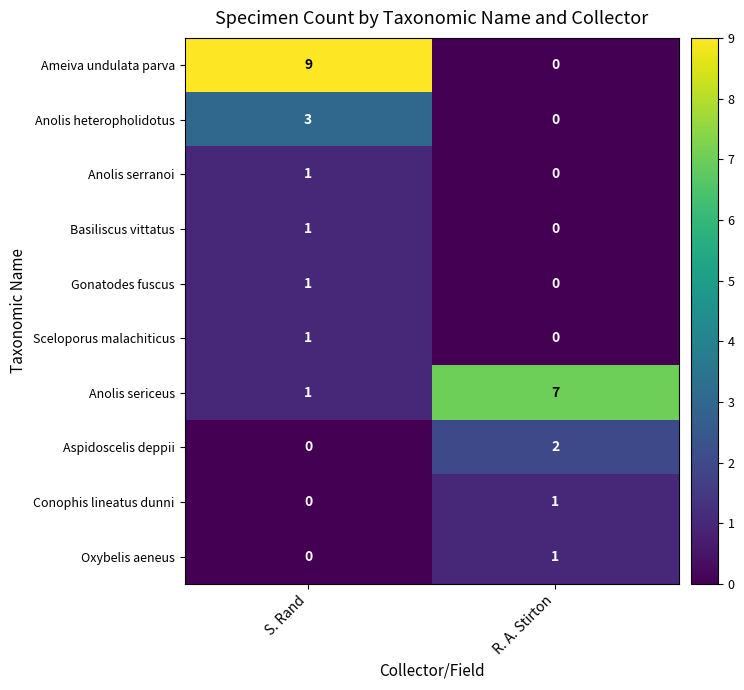

What is the difference between the Anolis heteropholidotus values at R. A. Stirton and S. Rand?

3